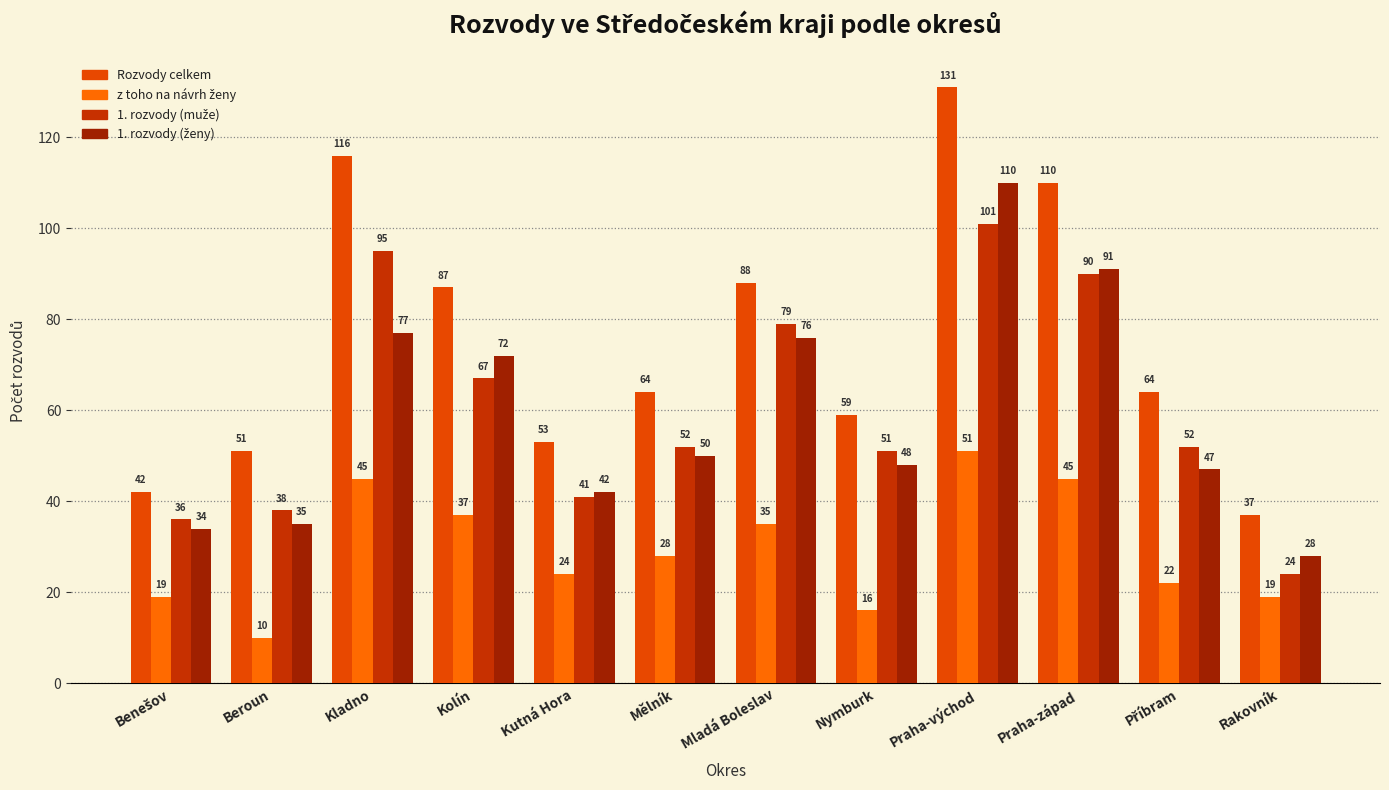

Does the chart contain any negative values?

No